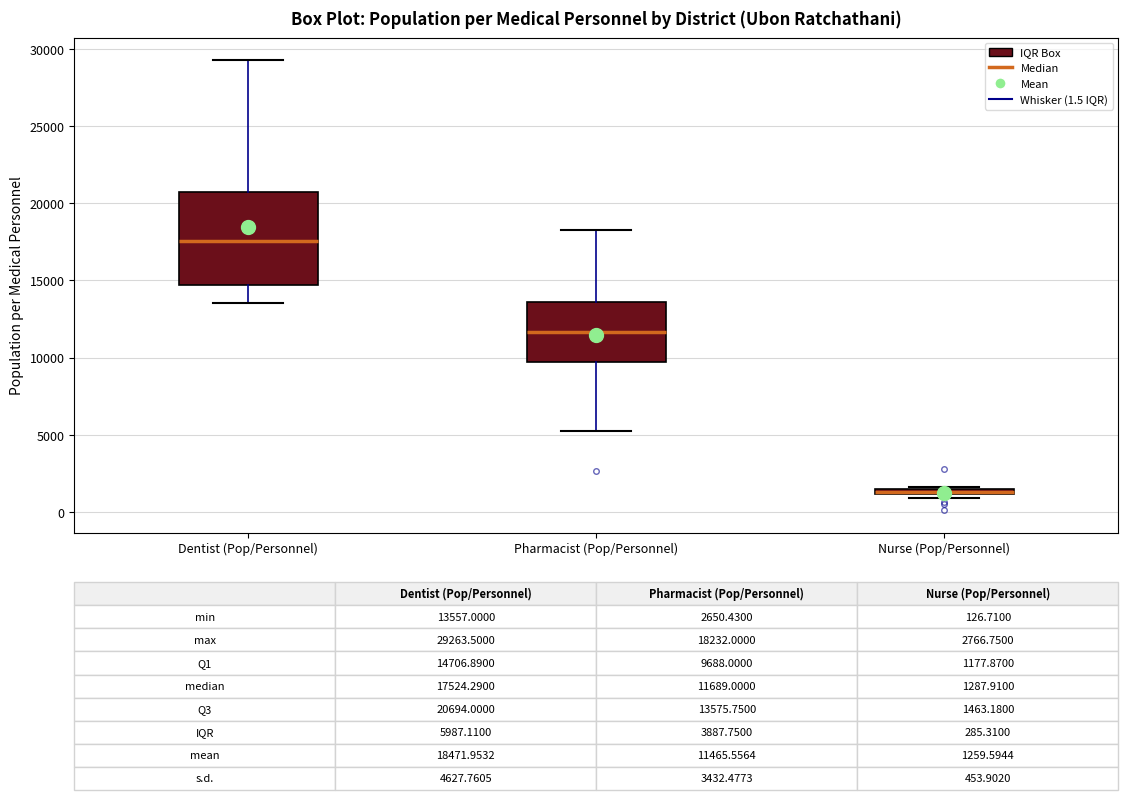

Which box is the tallest, from its lower edge to its upper edge?

Dentist (Pop/Personnel)